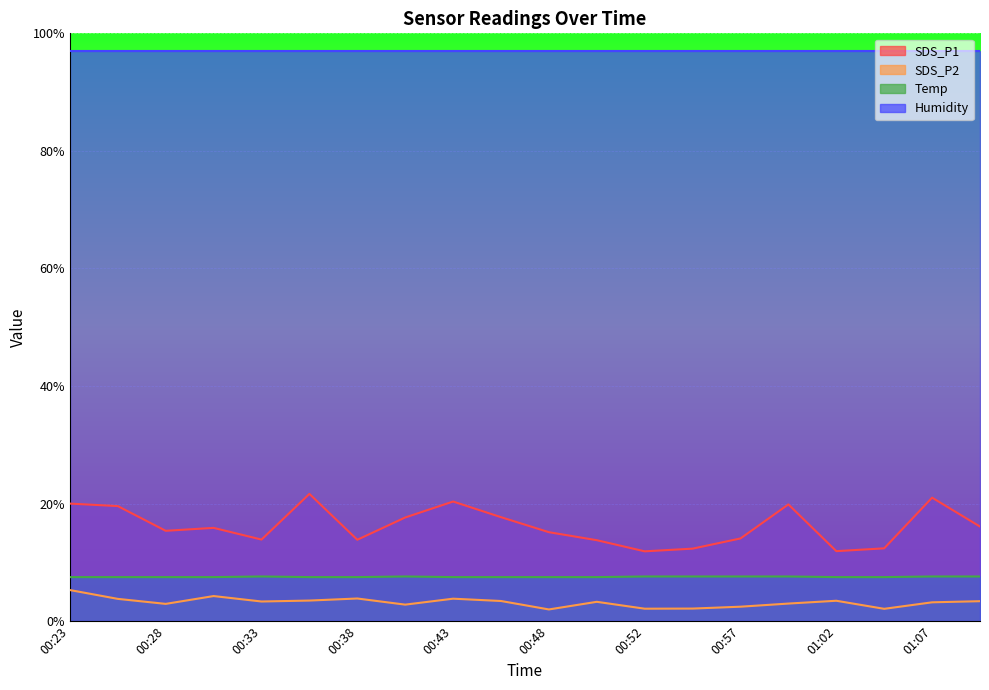

Rank the series at 00:28 from lowest to highest value.

SDS_P2, Temp, SDS_P1, Humidity